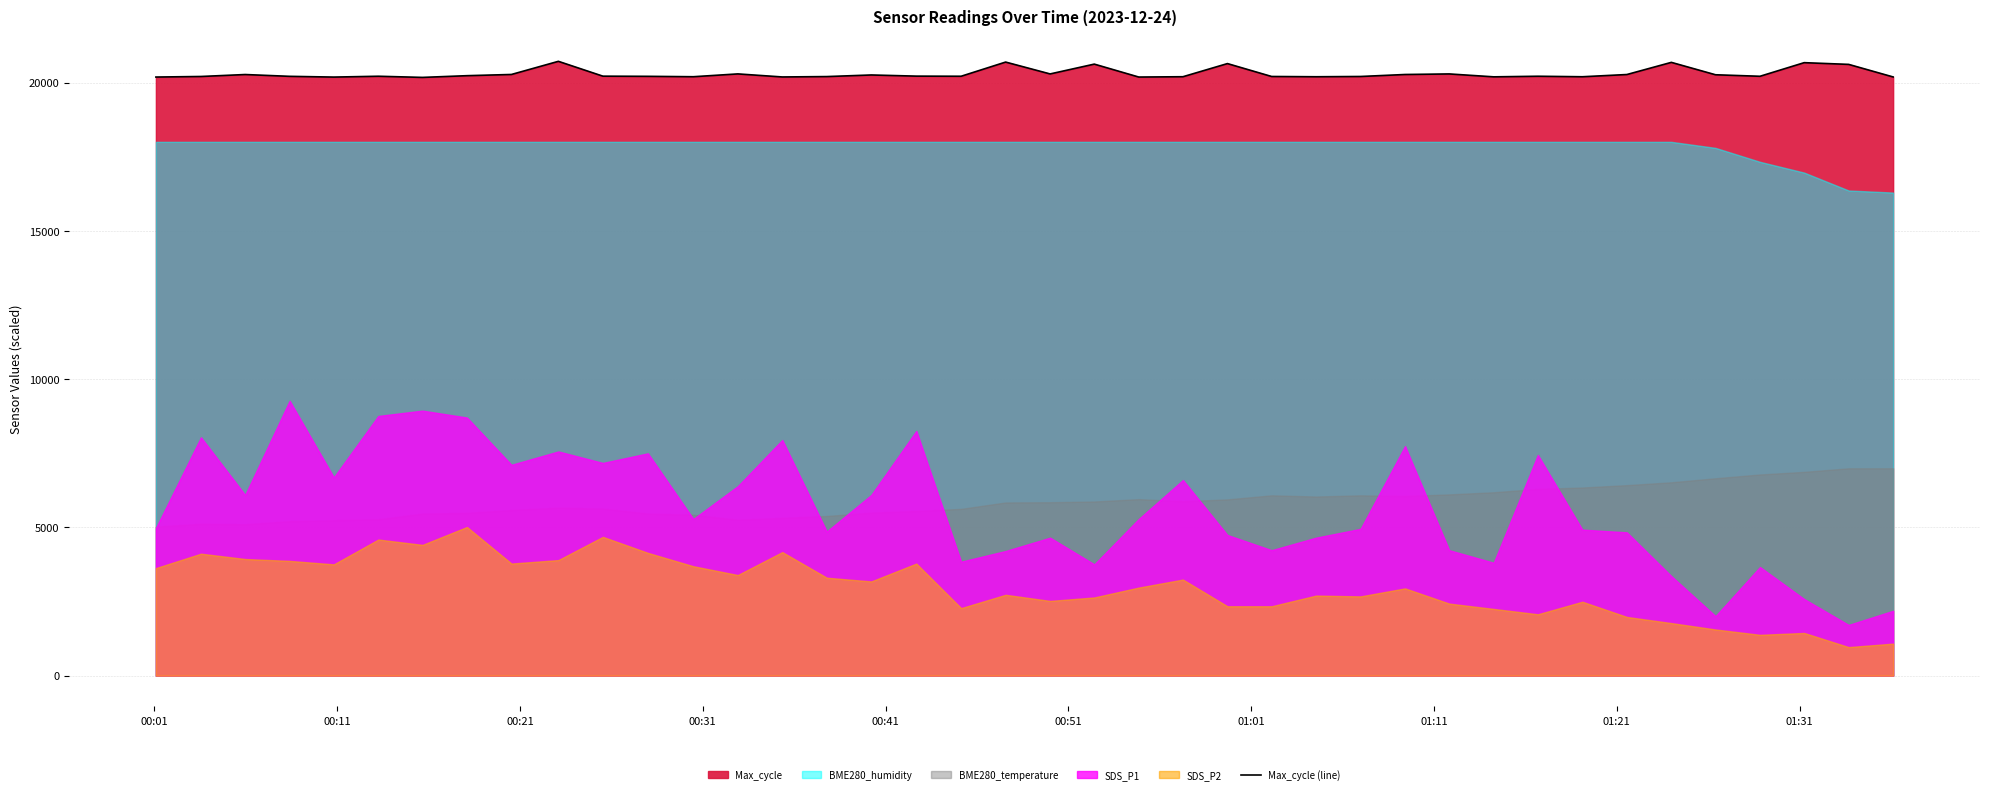

How many data points are less than 20212?

18